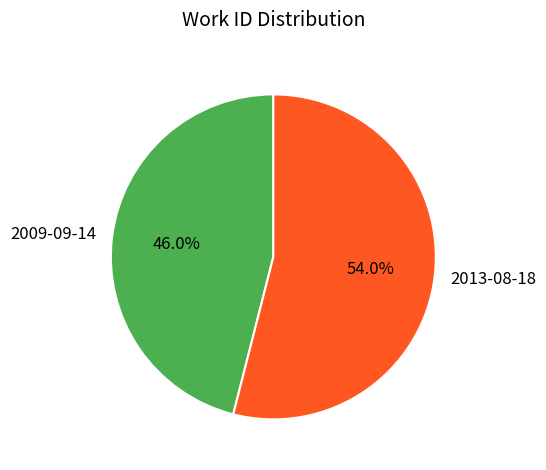

Which category has the smallest portion of the pie?

2009-09-14